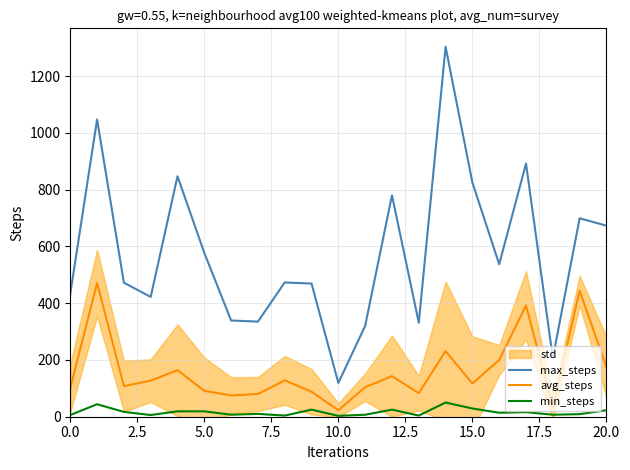

What is the maximum value for avg_steps?

471